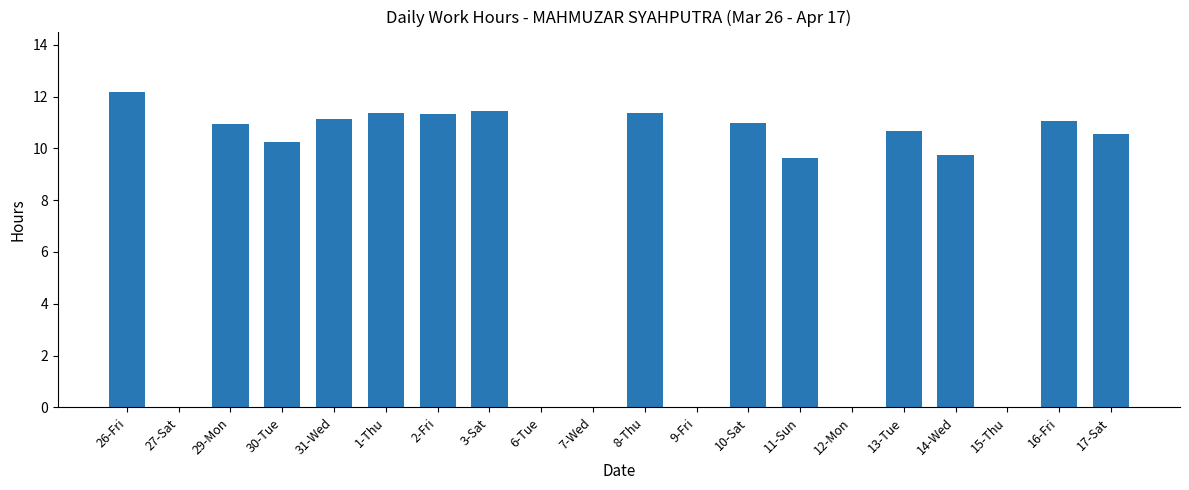

Are the bars horizontal?

No